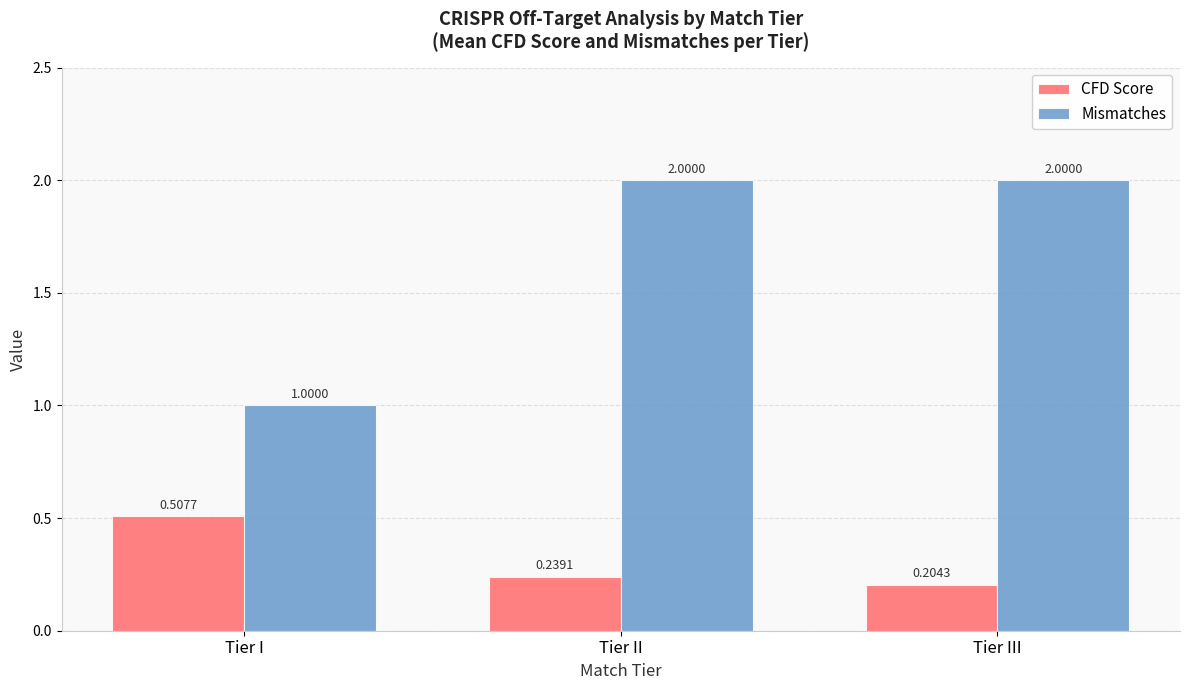

What are all the series names shown in the legend?

CFD Score, Mismatches